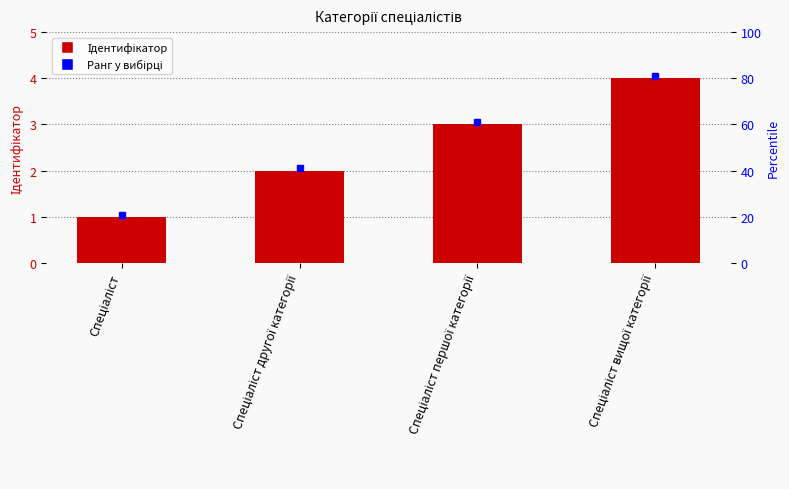

Is it true that the value at Спеціаліст першої категорії is 3?

True